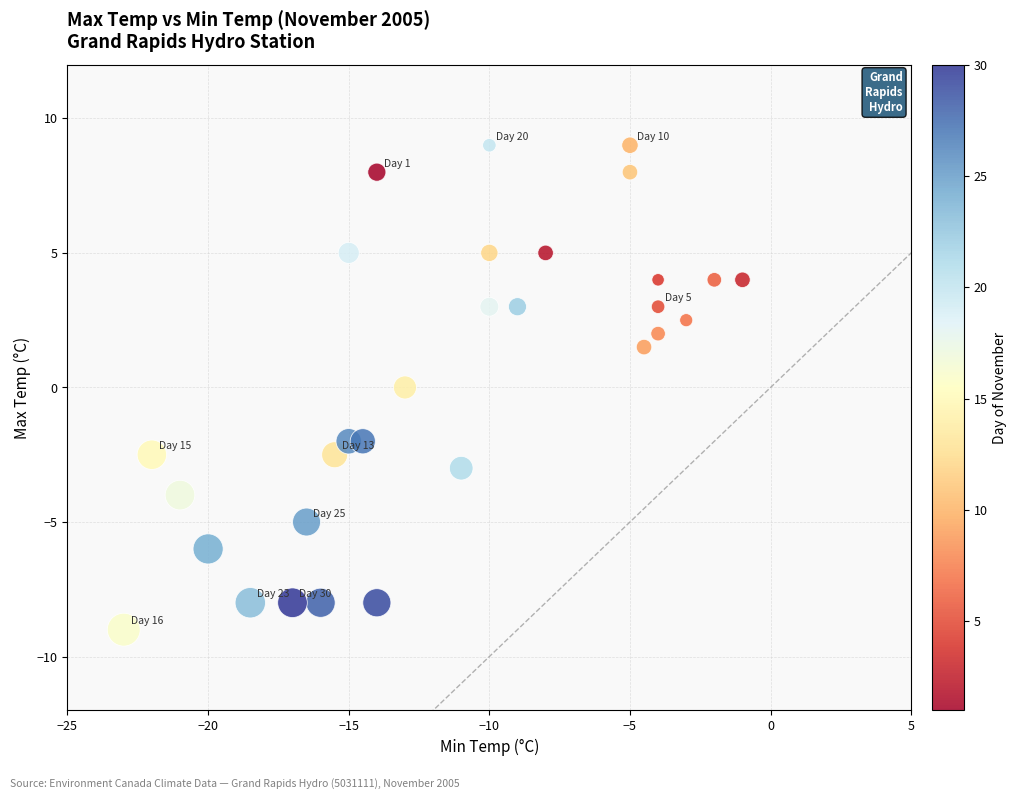

What is the range of Y values (max minus min)?

18.0